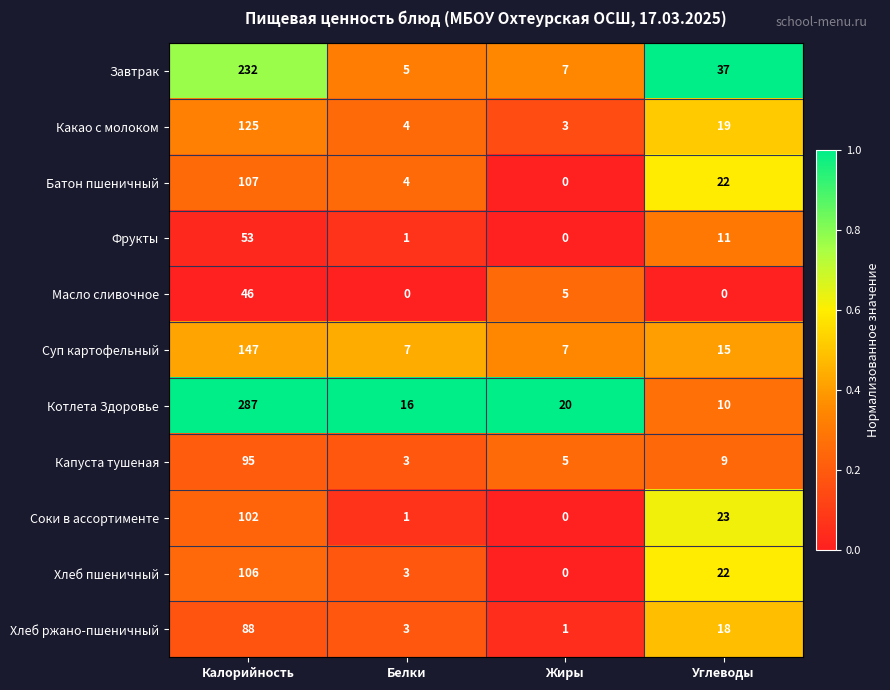

Which category has the lowest value in the Батон пшеничный series?

Жиры